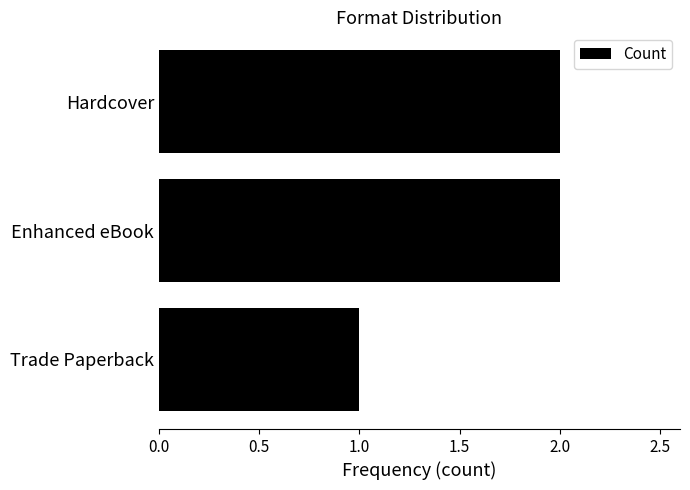

Reading top to bottom, extract all data points from this chart.

2	2	1